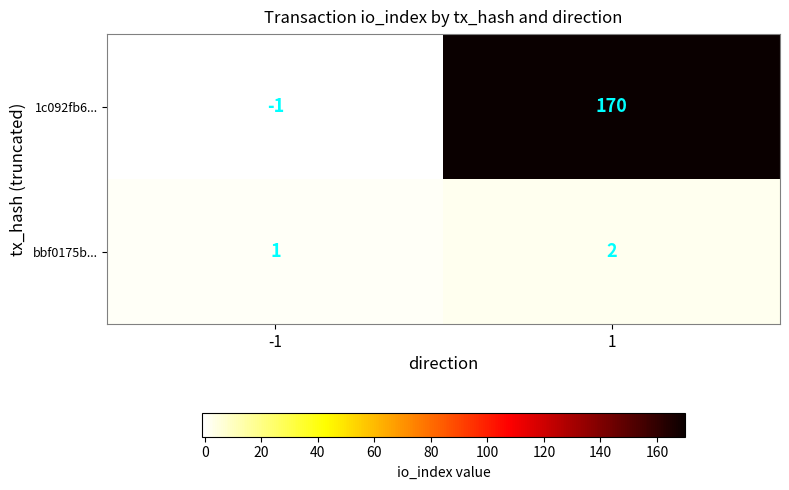

Reading left to right, transcribe all the data shown in this chart.

1c092fb6...: -1	170
bbf0175b...: 1	2